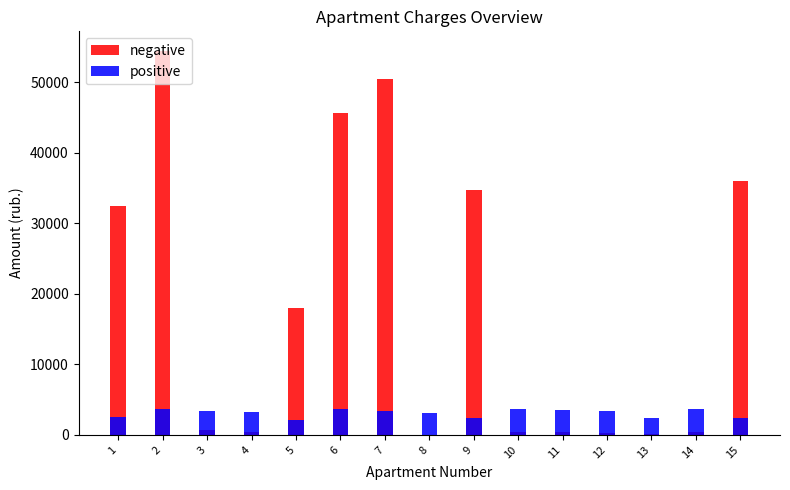

Which series has the largest total across all categories?

negative